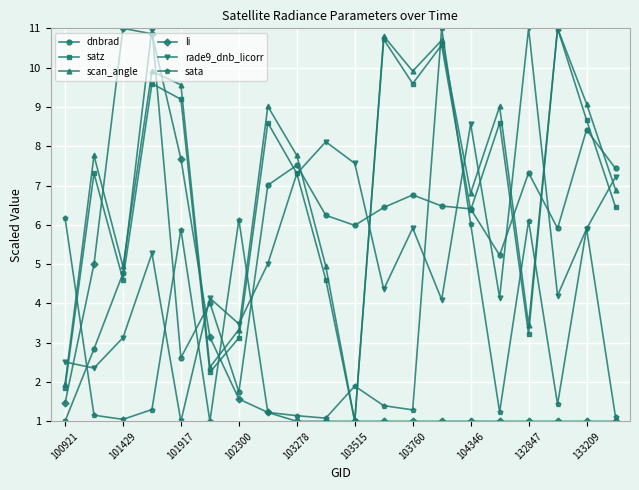

True or false: rade9_dnb_licorr has more than 0 points higher than both neighbors.

True